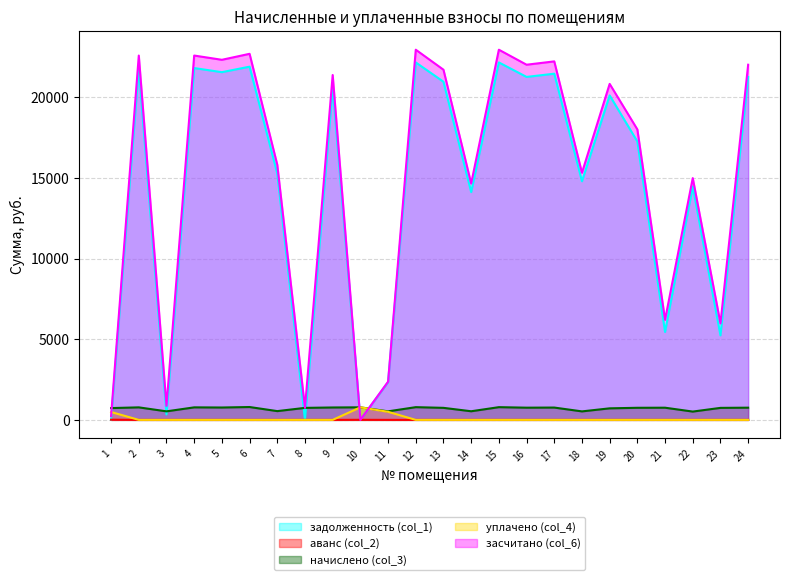

Which series has the largest total across all categories?

засчитано (col_6)